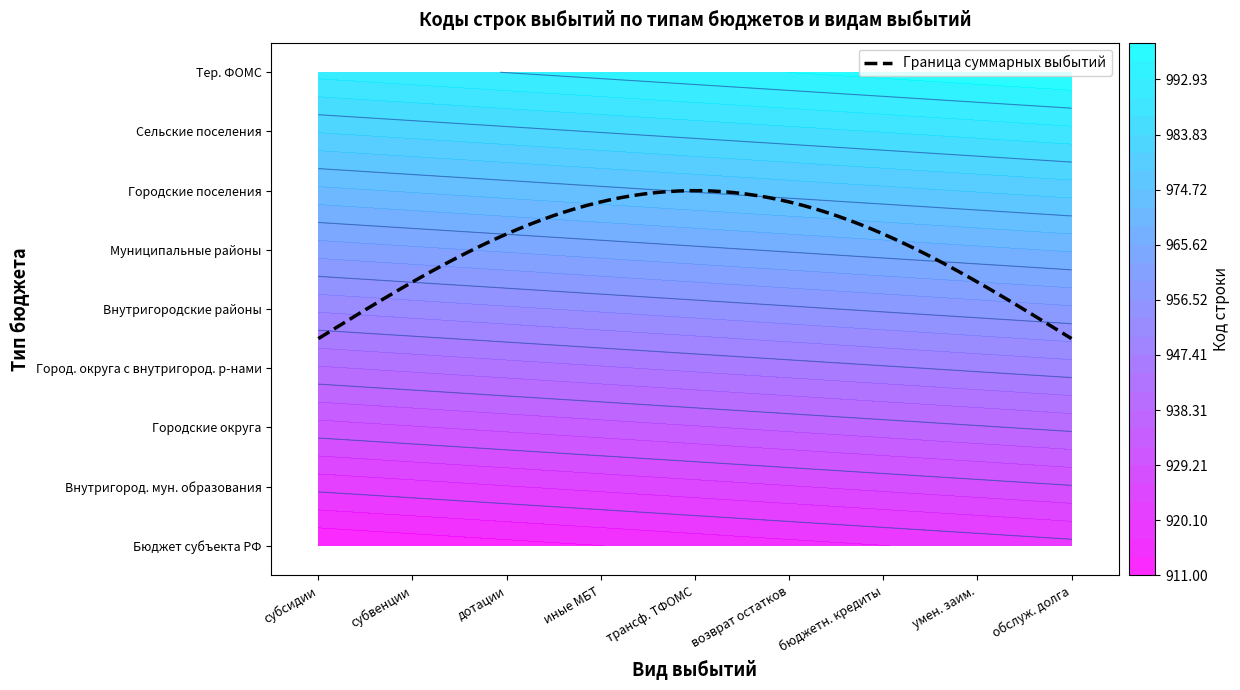

What is the difference between the highest and lowest values at умен. заим.?

80